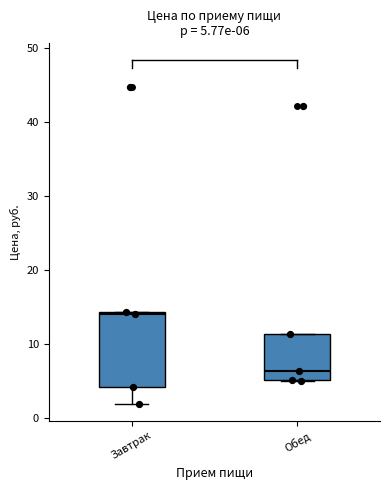

Which box has the lowest median line?

Обед